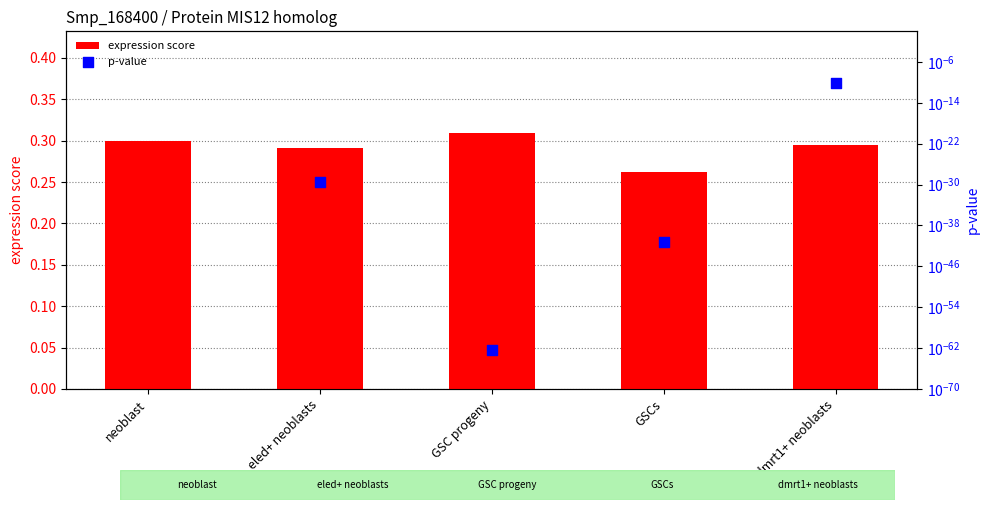

At how many categories does at least one series exceed 0?

5